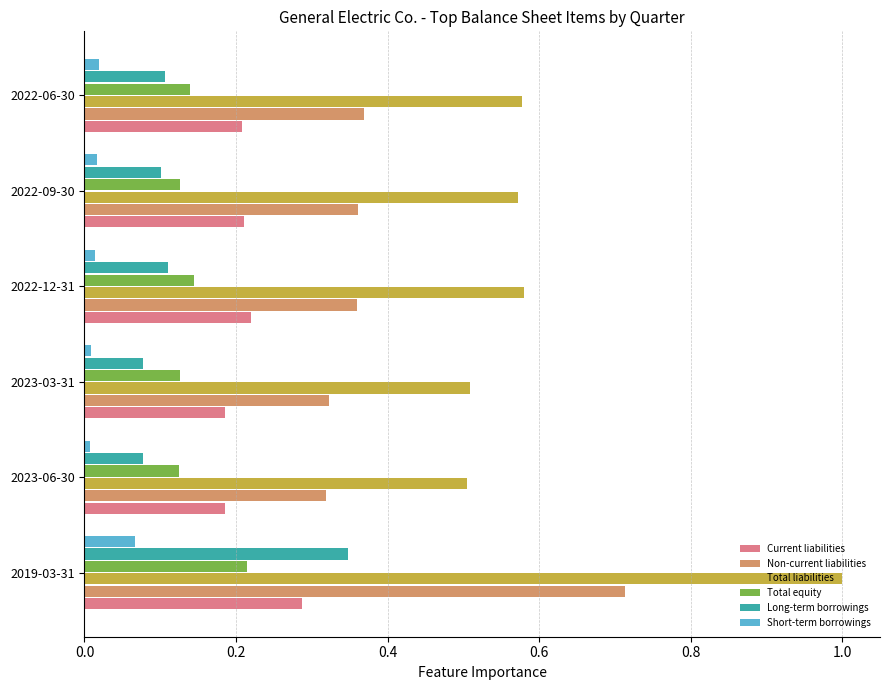

Rank the series by their maximum value, from lowest to highest.

Short-term borrowings, Total equity, Current liabilities, Long-term borrowings, Non-current liabilities, Total liabilities